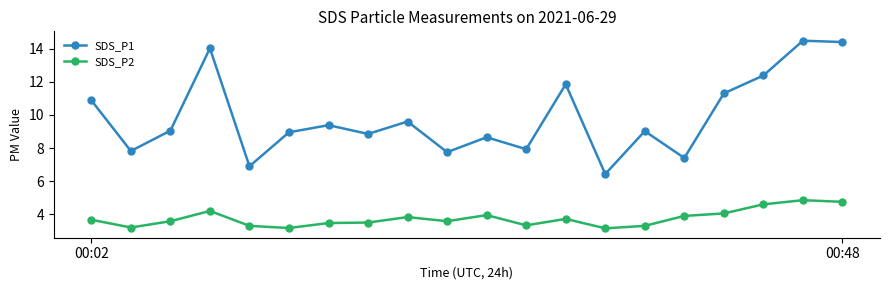

What is the greatest value displayed?

14.5